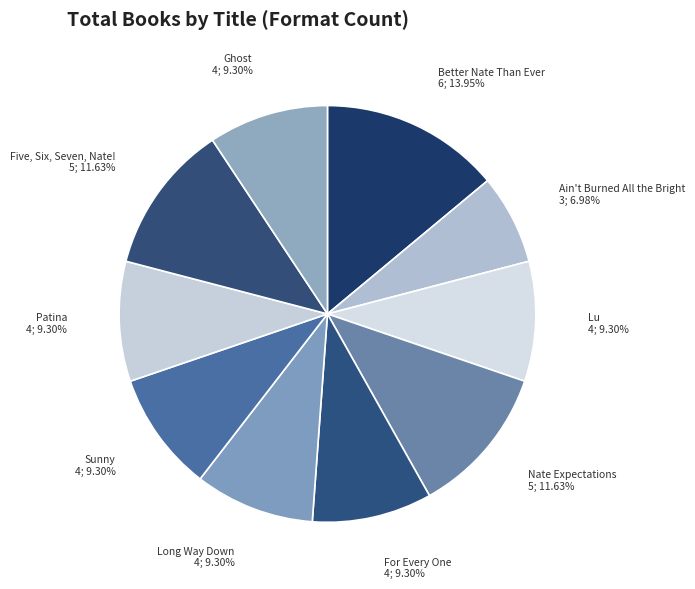

Is For Every One the majority of the pie?

No